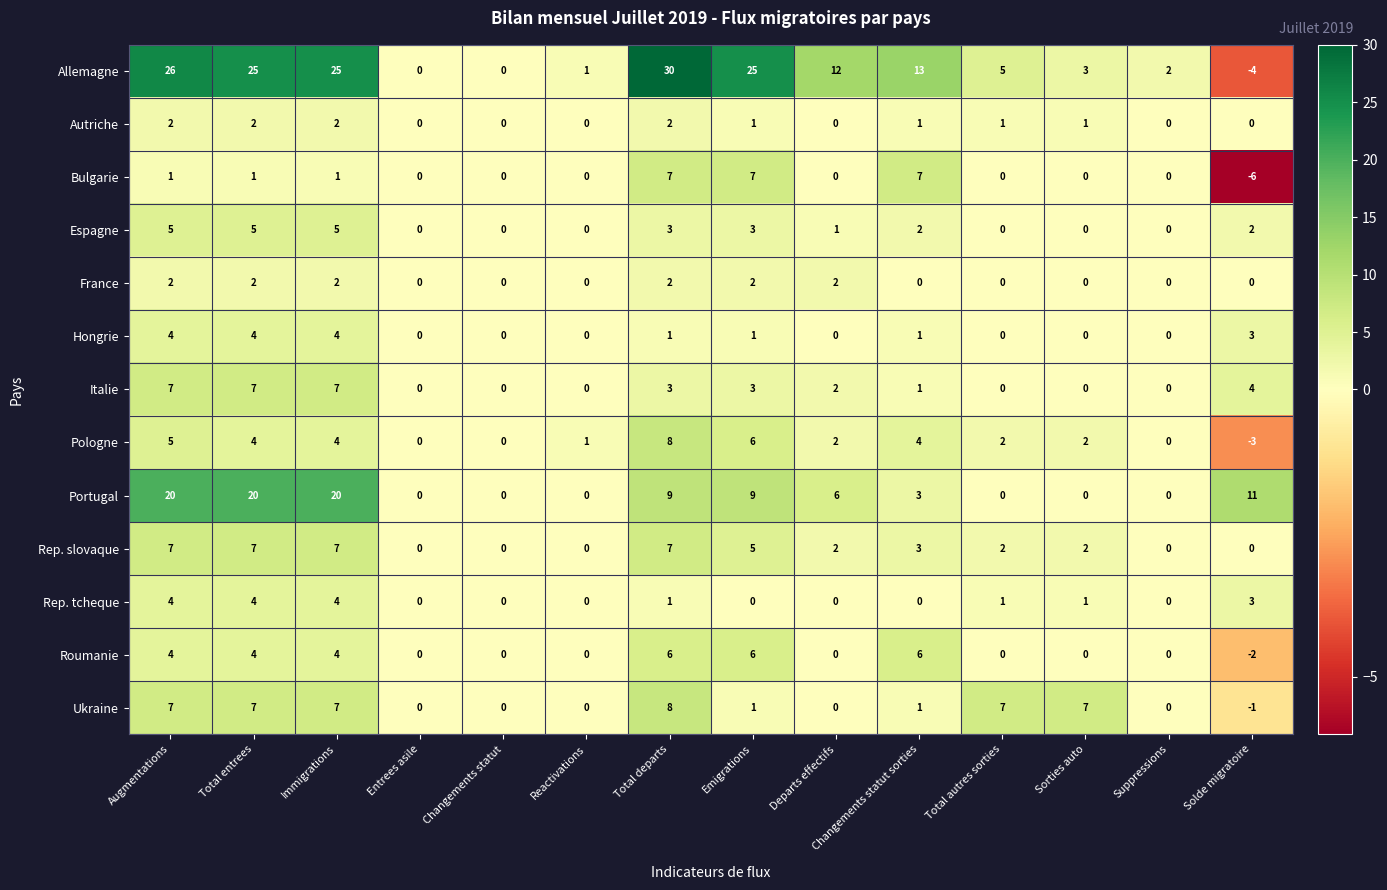

What is the total value across all series at Total departs?

87